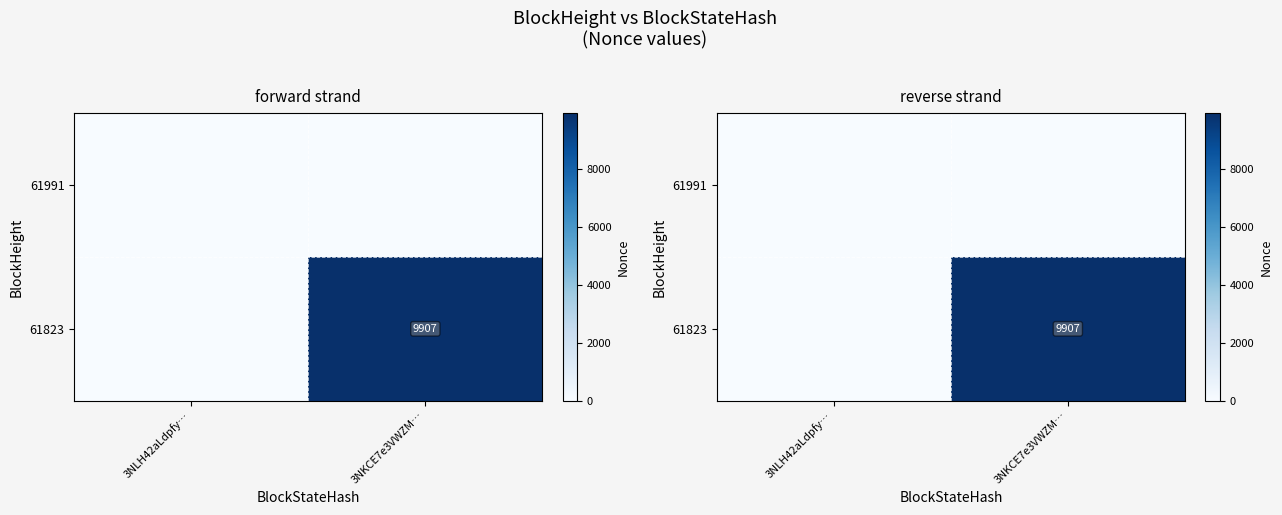

At which category does the chart reach its peak across all series?

3NKCE7e3VWZM…